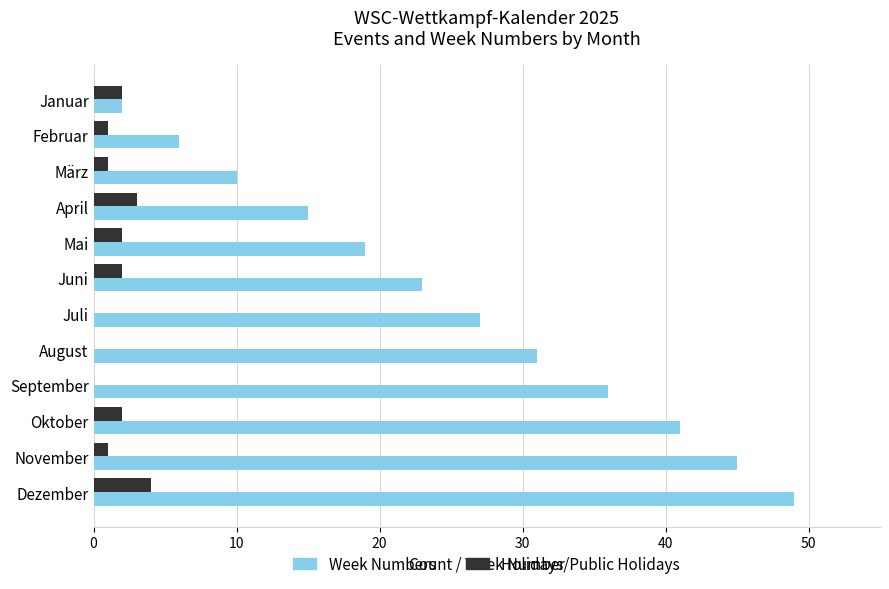

What value does the Week Numbers series have at Dezember?

49